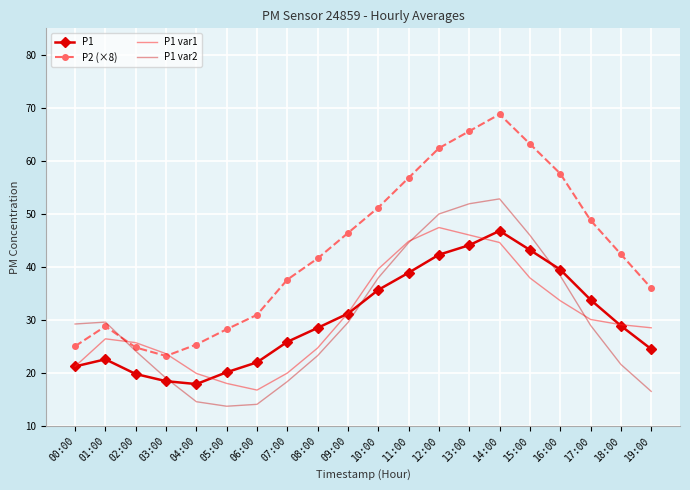

What is the difference between the P1 var2 values at 01:00 and 00:00?

0.4